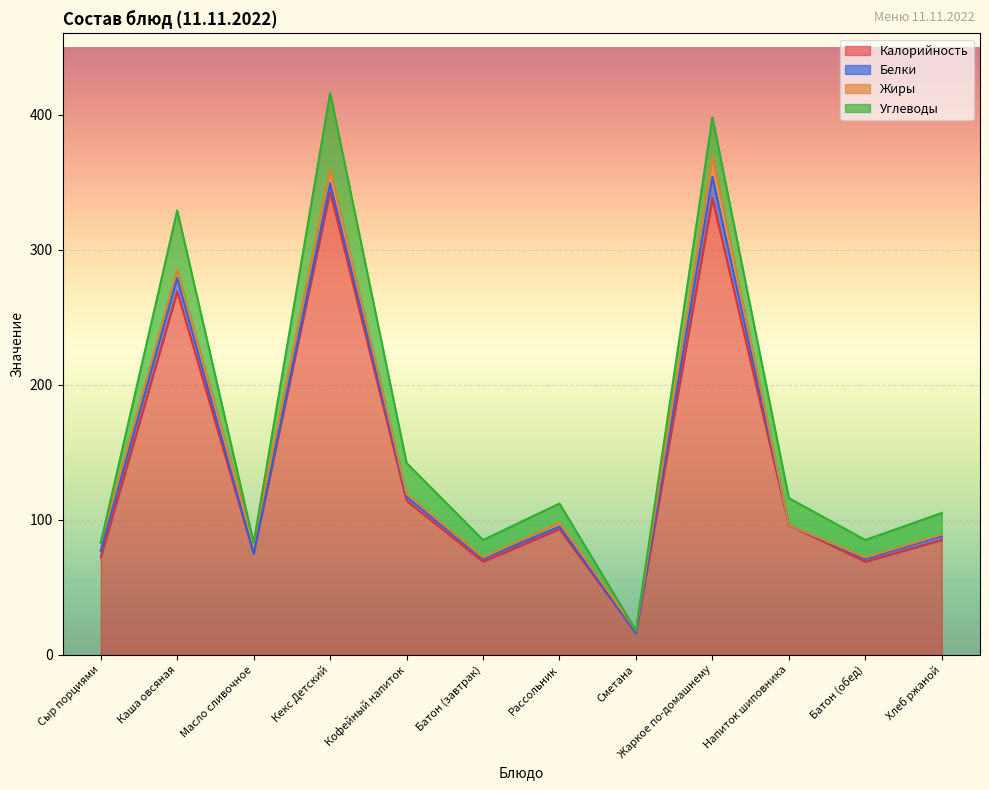

Which series changed the most between Сыр порциями and Рассольник?

Калорийность